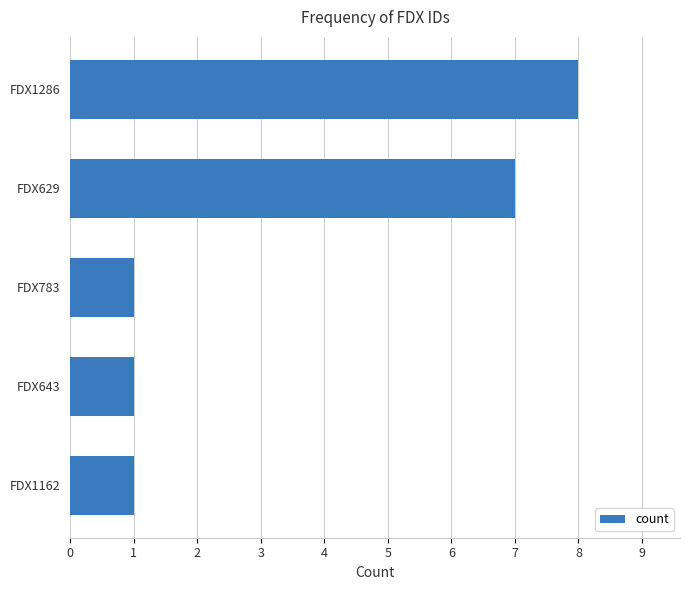

What is the average value?

4